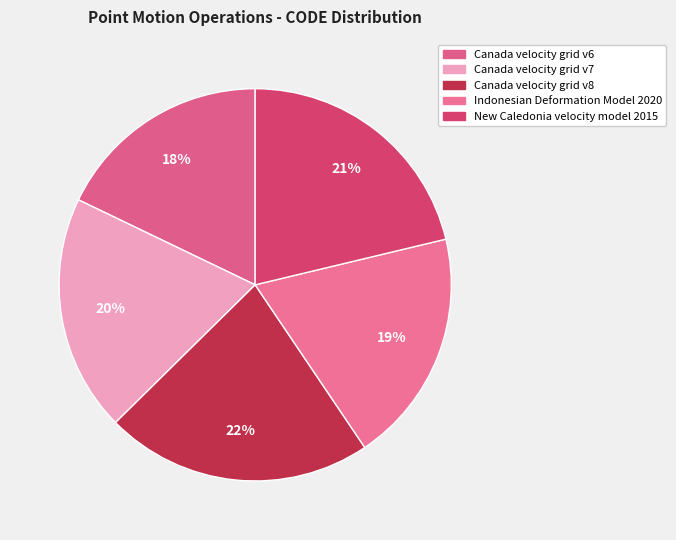

How many slices are in this pie chart?

5